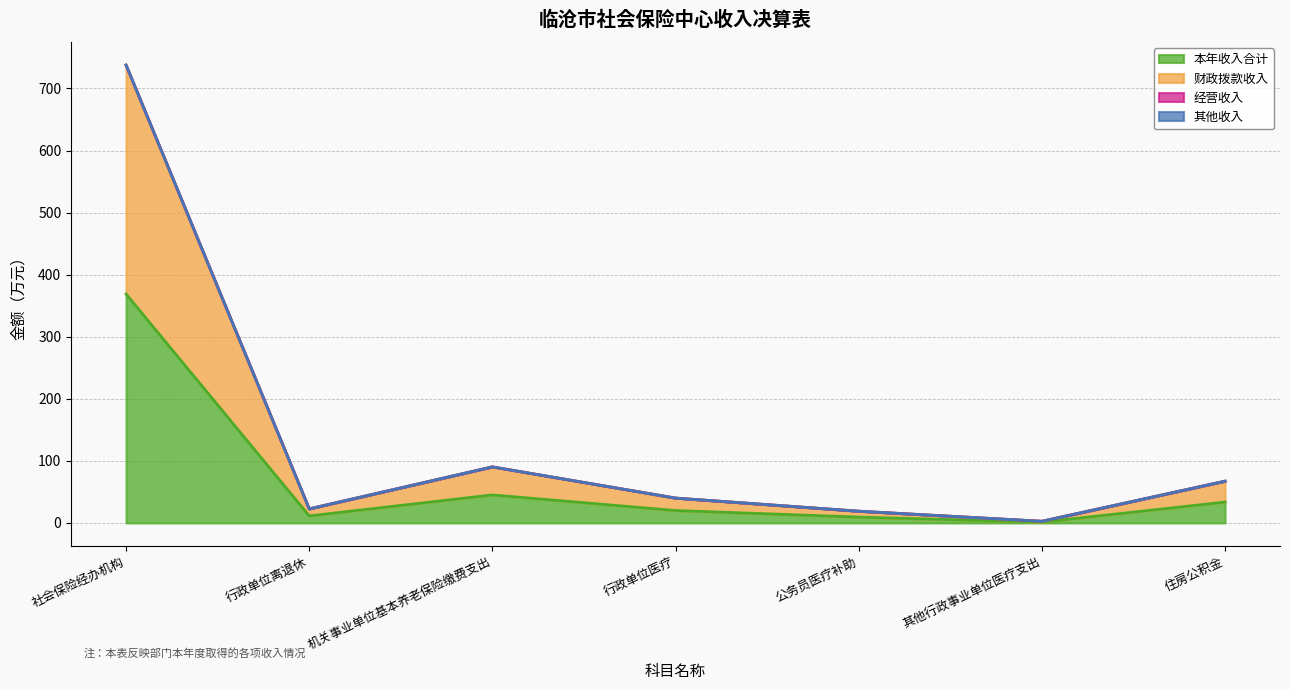

True or false: 财政拨款收入 and 本年收入合计 intersect in this chart.

False